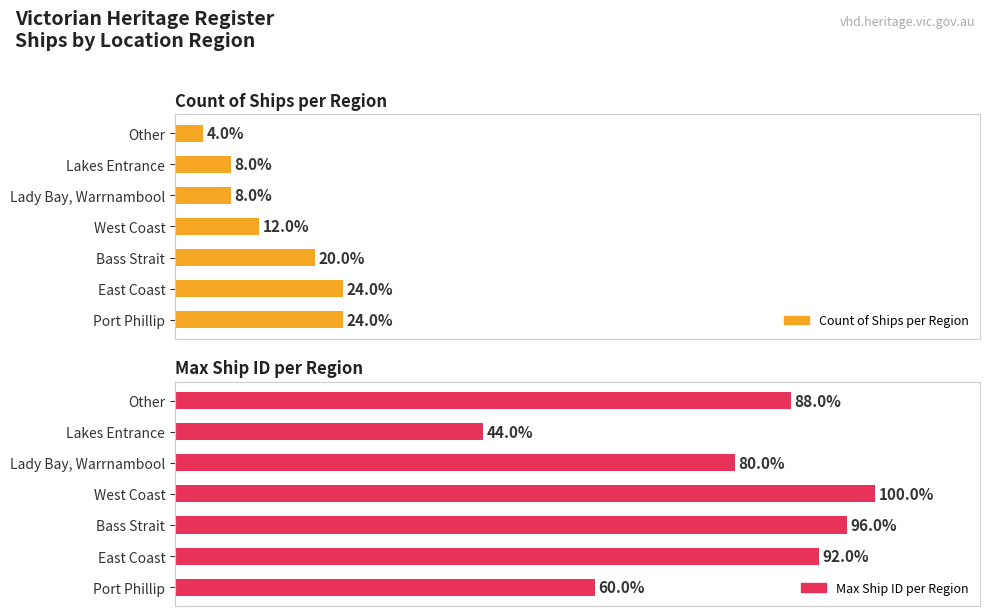

The Max Ship ID per Region series shows 93 at Port Phillip. True or false?

False